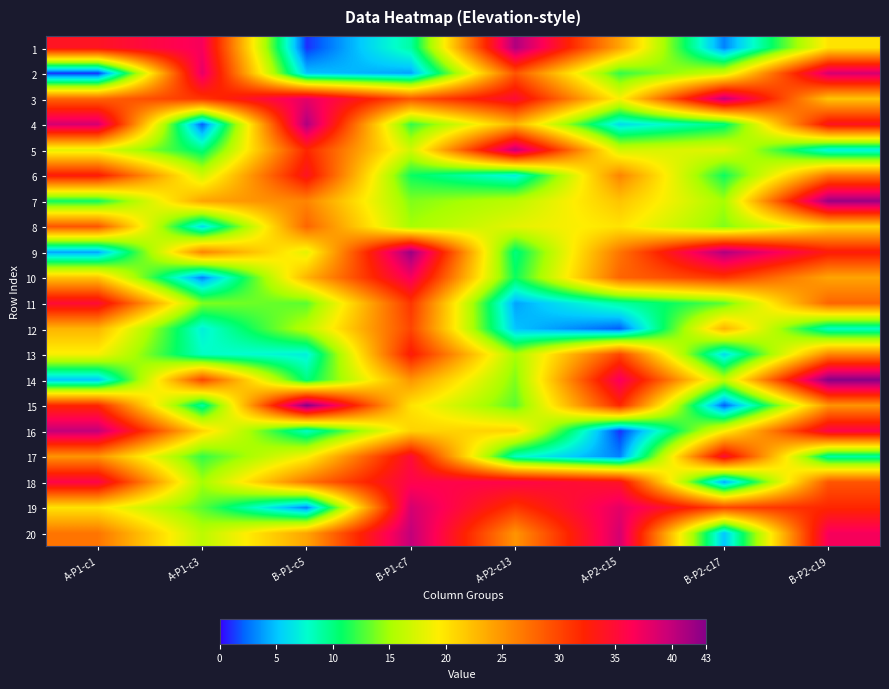

Which series has the largest total across all categories?

3